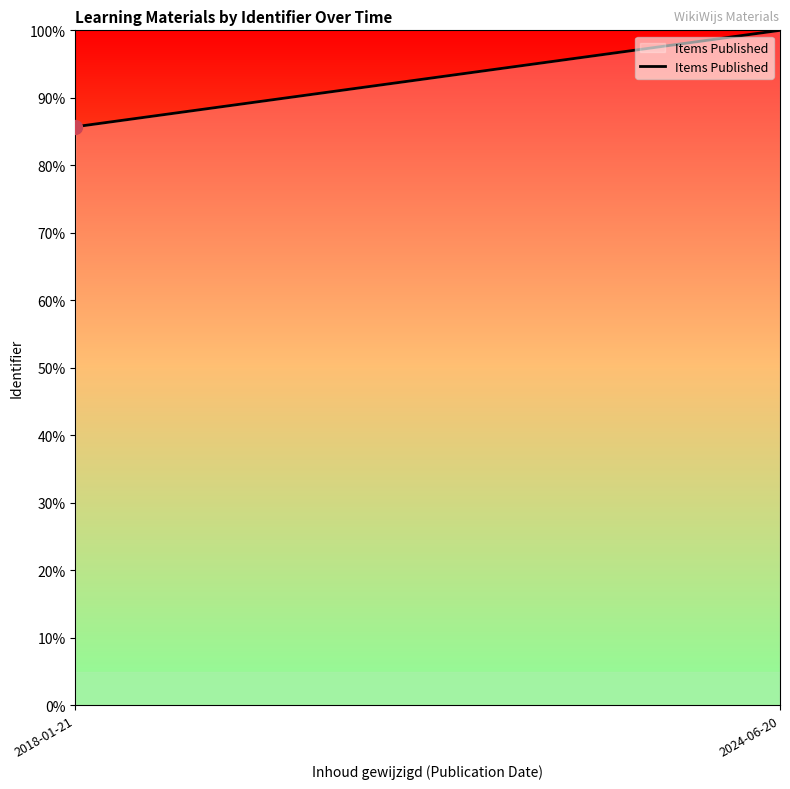

What is the average value?

92.9